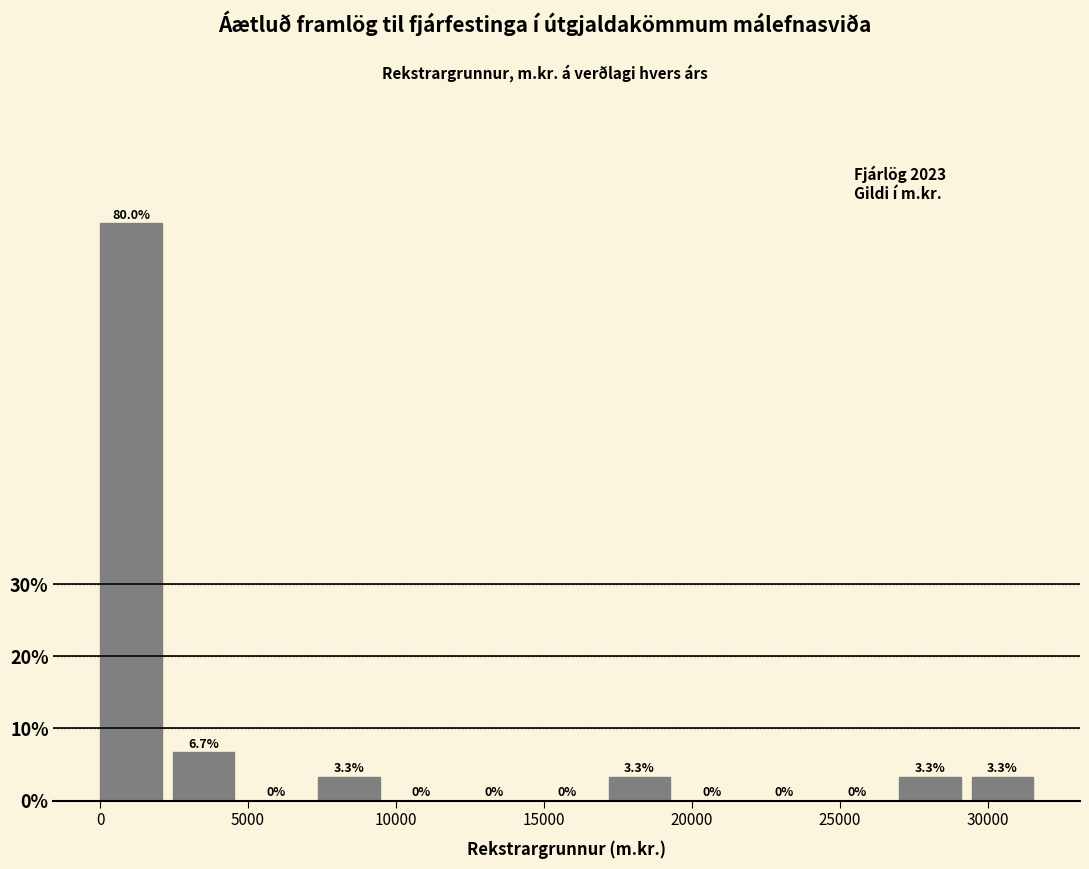

Reading left to right, list every bar in this chart as the range it spans on the x-axis followed by its height. The bar edges are not printed on the chart, so give them approximately, as read against the axis.

0 to 2500: 80.0
2500 to 5000: 6.7
5000 to 7500: 0.0
7500 to 10000: 3.3
10000 to 12500: 0.0
12500 to 14500: 0.0
14500 to 17000: 0.0
17000 to 19500: 3.3
19500 to 22000: 0.0
22000 to 24500: 0.0
24500 to 27000: 0.0
27000 to 29500: 3.3
29500 to 32000: 3.3